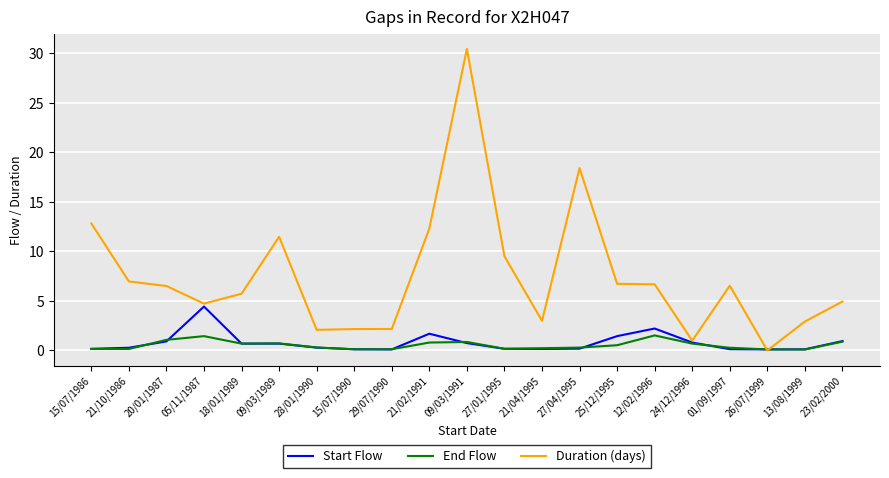

Between 26/07/1999 and 13/08/1999, which series saw the biggest shift?

Duration (days)